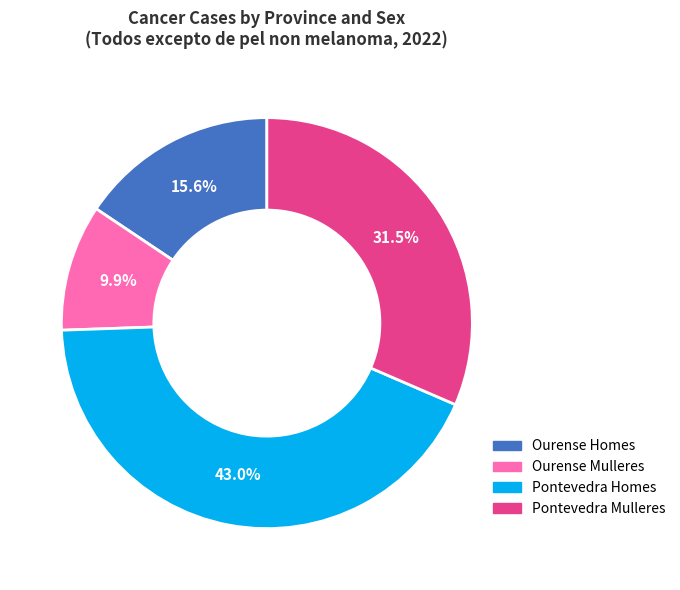

Does any single category account for the majority?

No